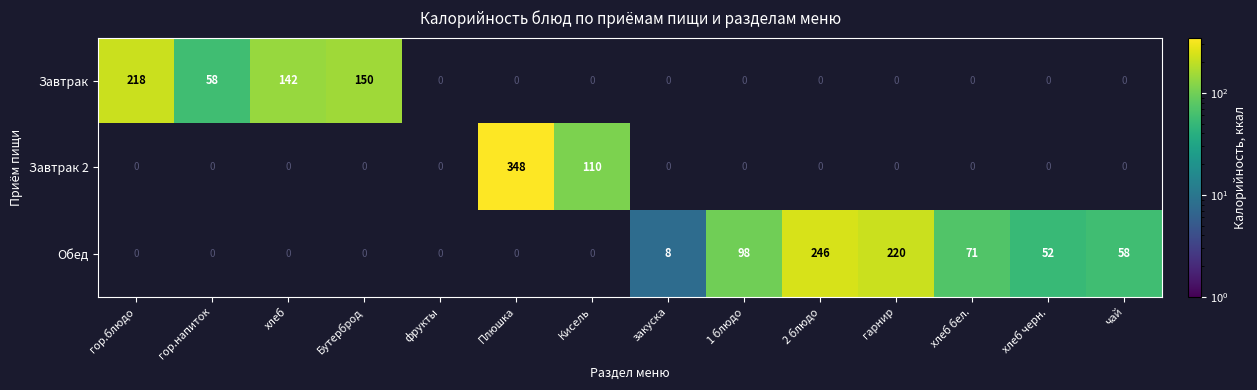

The value of Обед at 1 блюдо is 98. True or false?

True